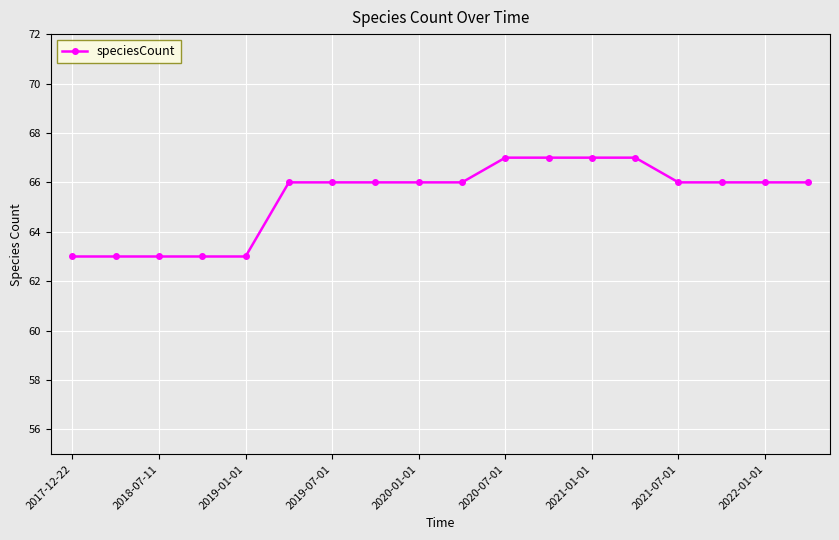

How many categories are shown in the chart?

18